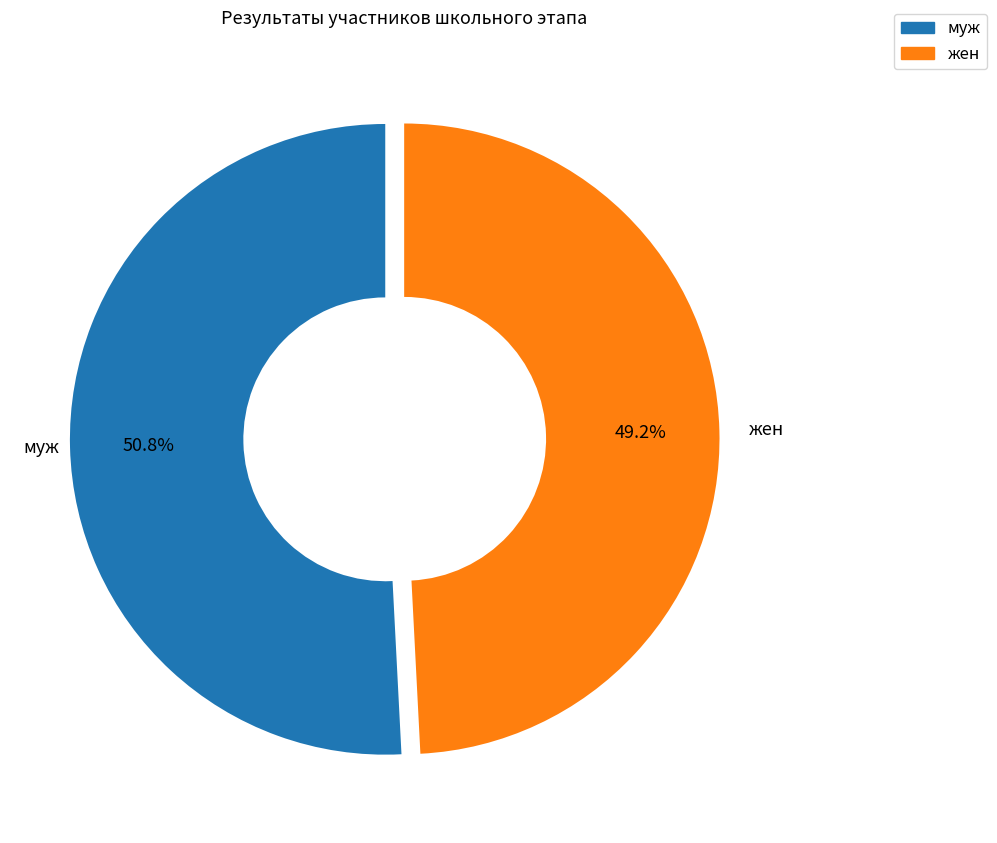

Count the number of slices in the pie.

2